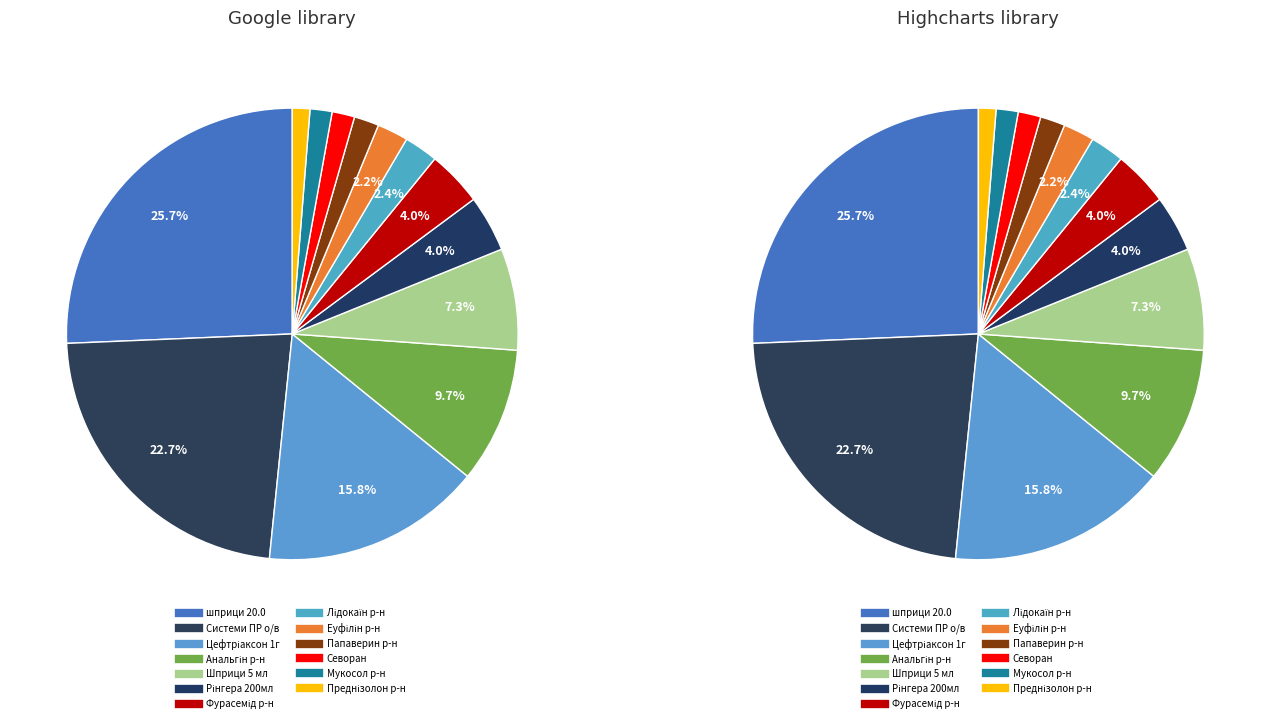

To the nearest percent, what portion does Шприци 5 мл represent?

7%